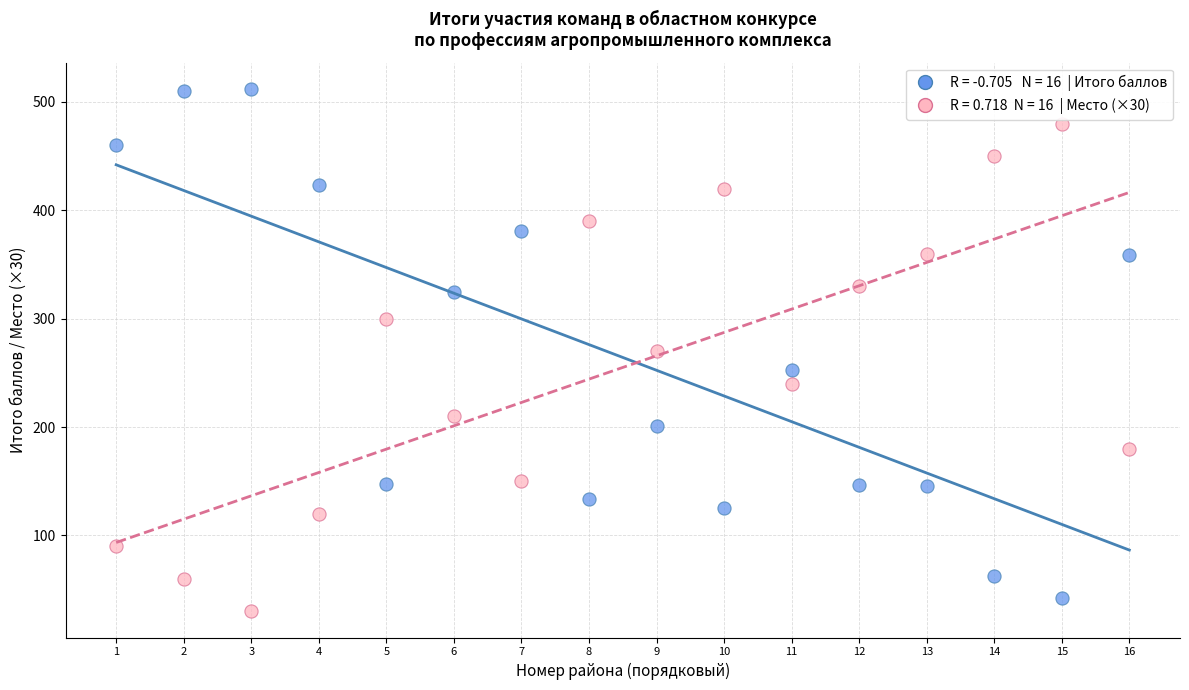

Across all data points, what is the range of X values (max minus min)?

15.0